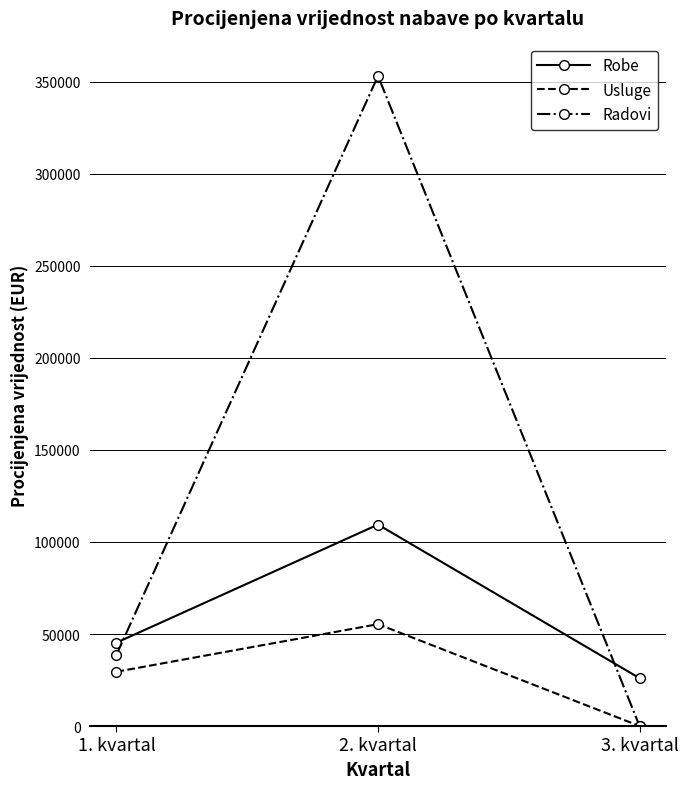

At how many categories does at least one series exceed 104350?

1